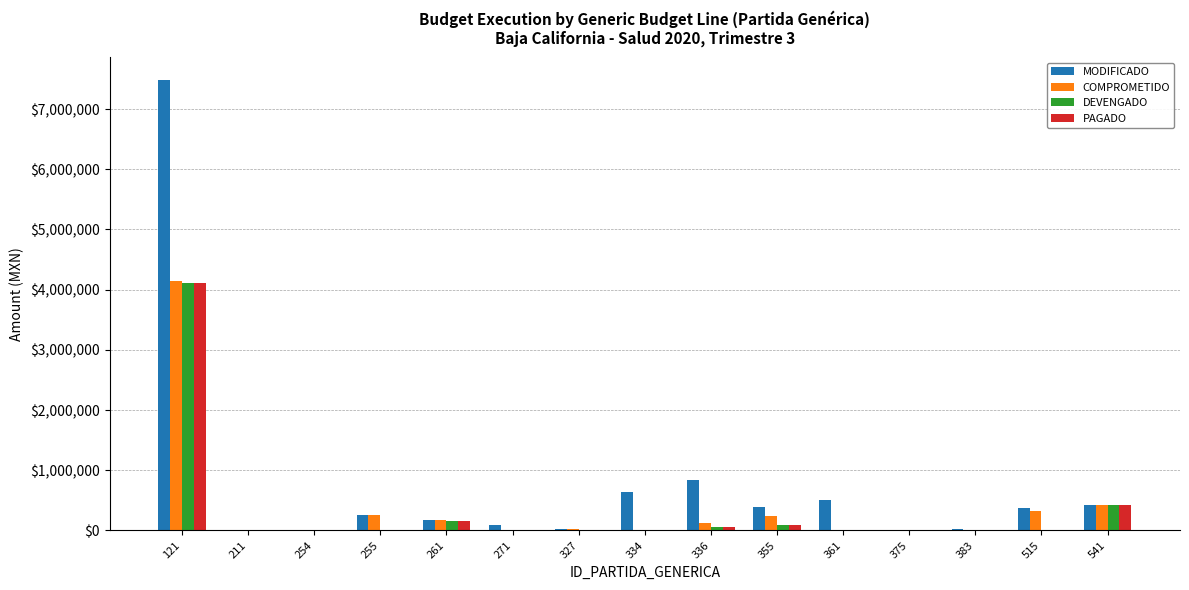

Which series has the largest total across all categories?

MODIFICADO